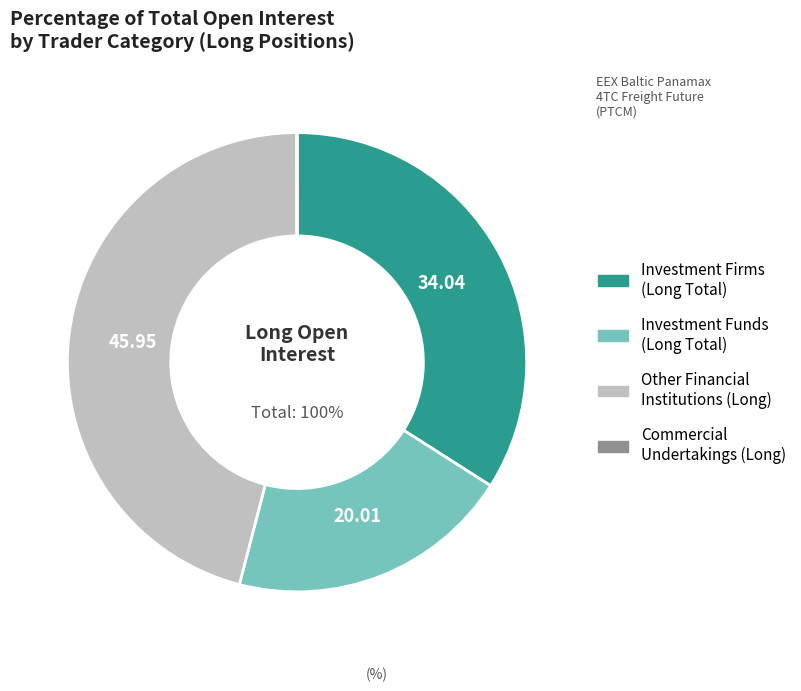

Which category has the smallest portion of the pie?

Commercial Undertakings (Long)